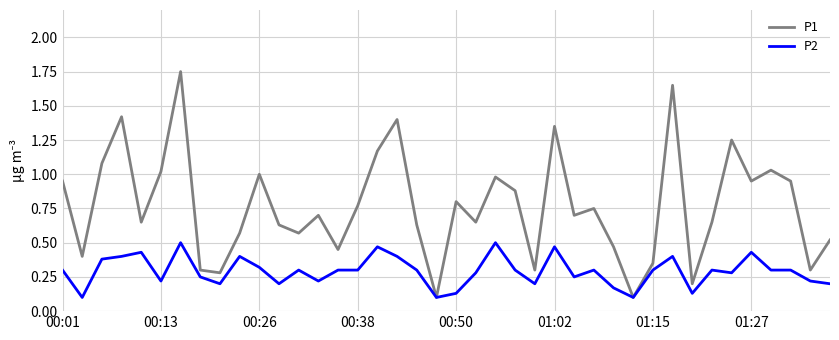

Which series has the largest total across all categories?

P1